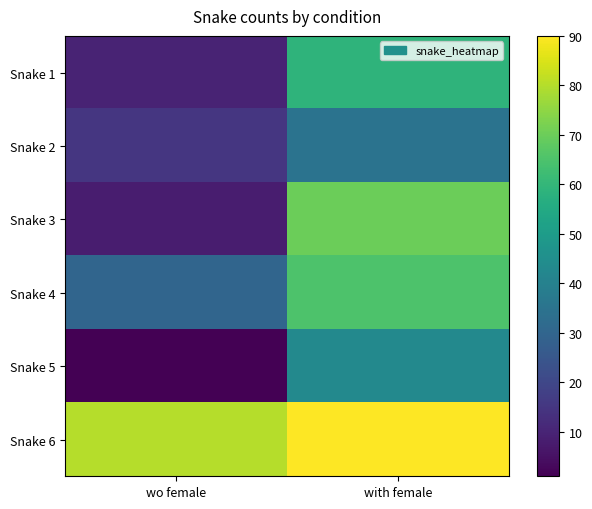

Which has a higher value, with female or wo female?

with female